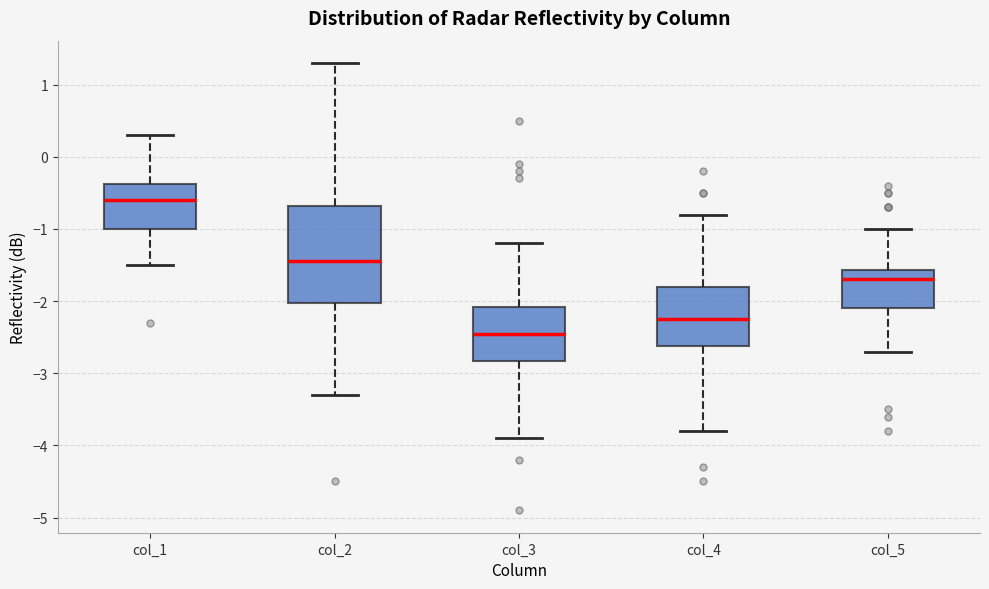

Where does the lower whisker of the box for col_3 end on the y-axis? The values are not printed on the chart, so give them approximately, as read against the axis.

-3.9